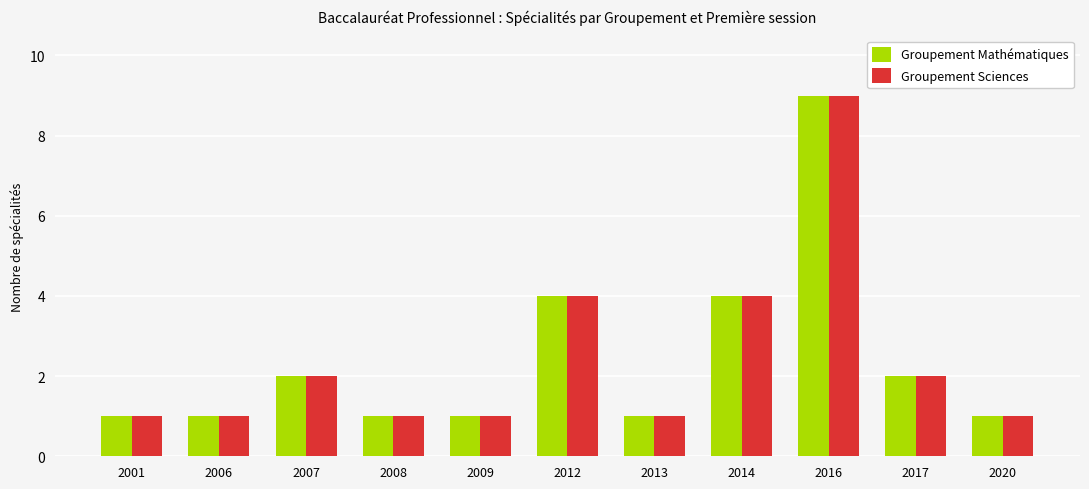

Is it true that Groupement Mathématiques equals 0 at 2001?

False